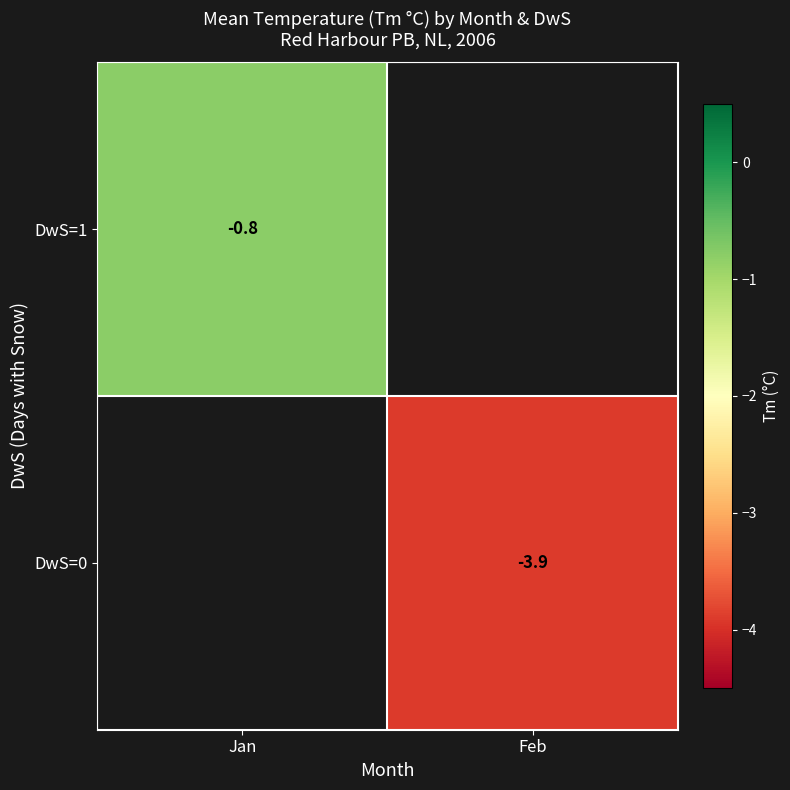

Is it true that DwS=0 equals -3.9 at Feb?

True